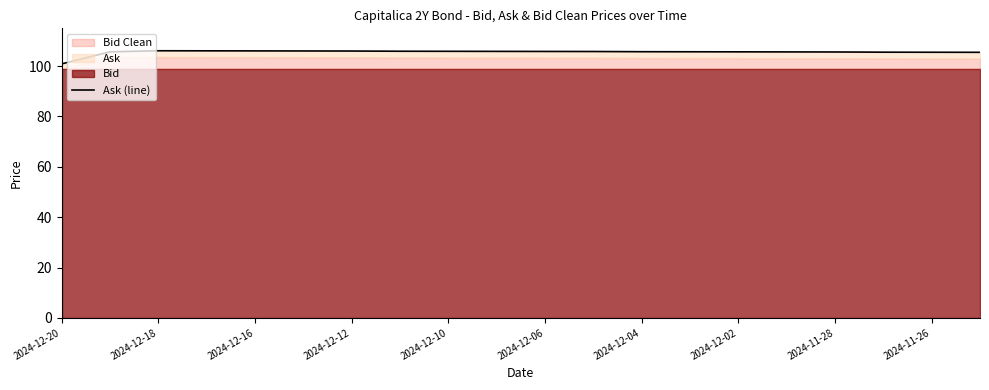

What is the difference between the maximum and minimum values?

5.2